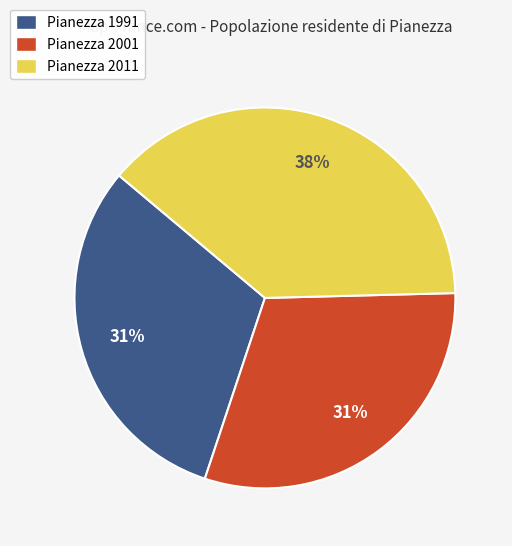

To the nearest percent, what is the average slice percentage?

33%